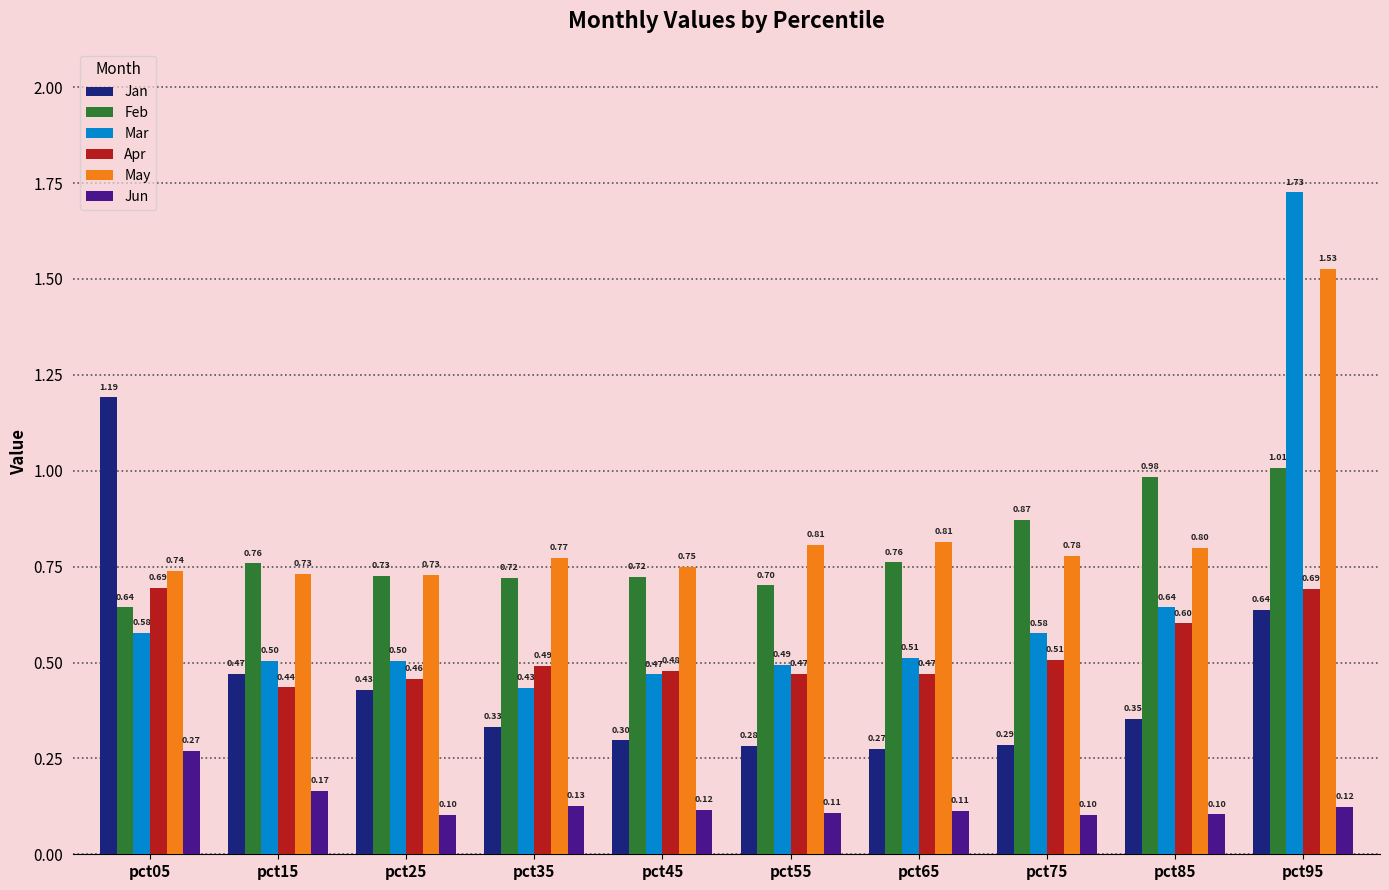

Are the bars horizontal?

No